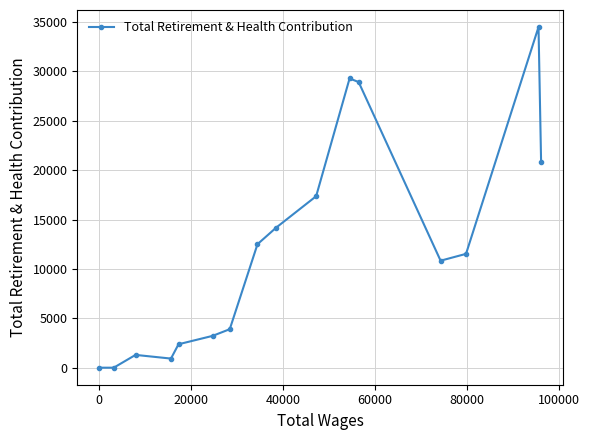

How many series are shown in this chart?

1